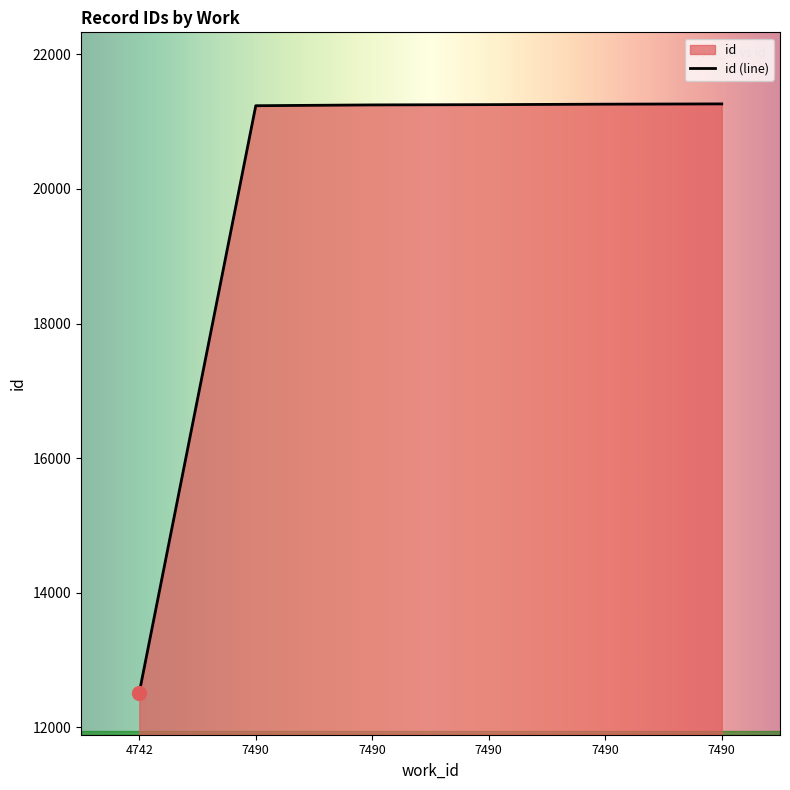

How many series are shown in this chart?

1